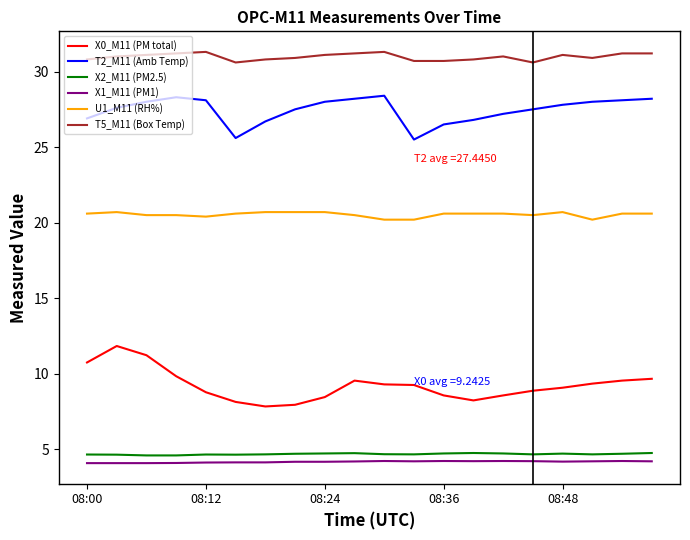

True or false: T5_M11 (Box Temp) and X0_M11 (PM total) cross at least once.

False